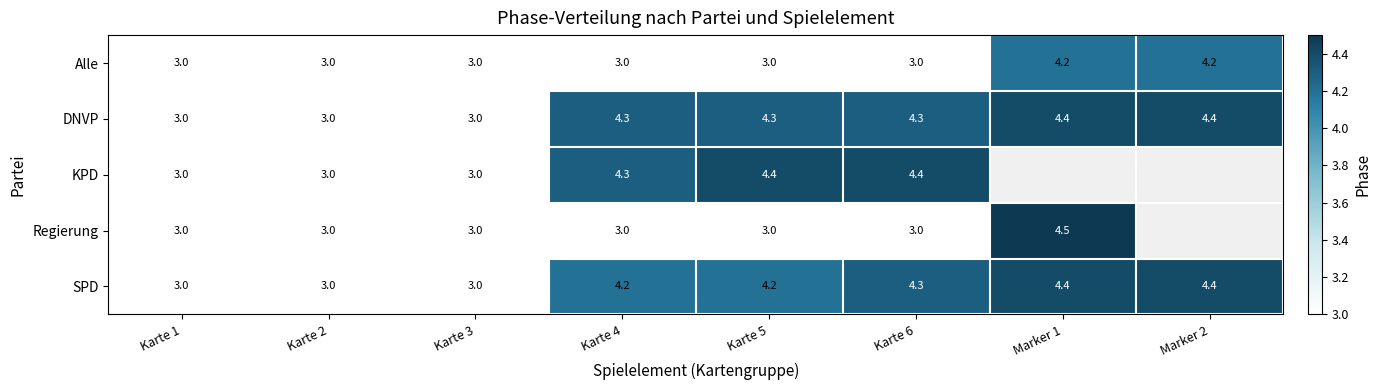

At which category does the chart reach its peak across all series?

Marker 1